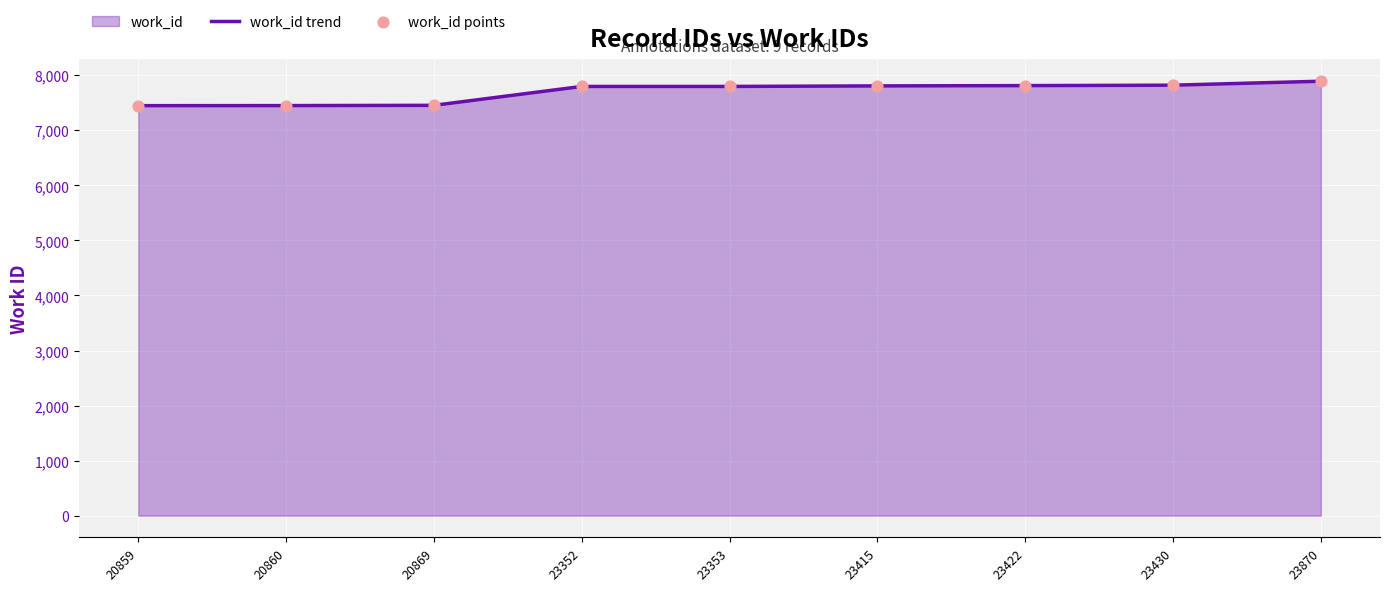

At which category is the sum across all series the highest?

23870